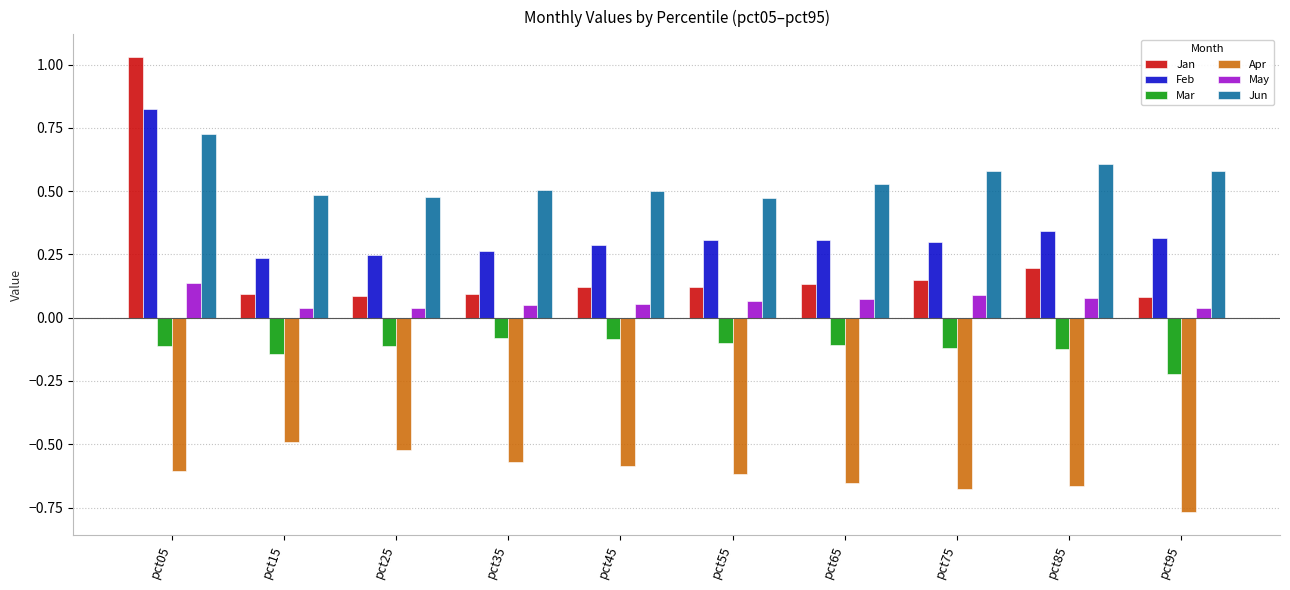

Between pct35 and pct95, which series saw the biggest shift?

Apr